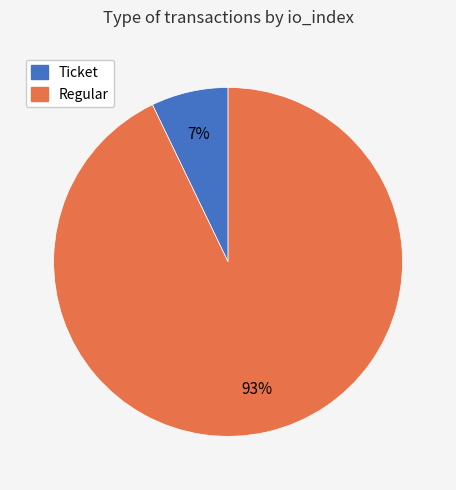

Rank the categories by value from highest to lowest.

Regular, Ticket